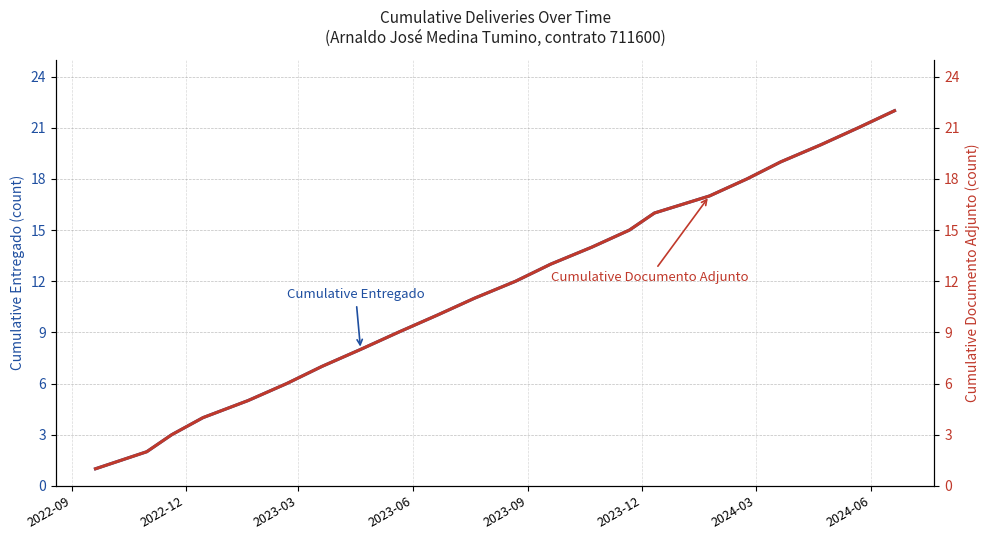

What is the average value of the Cumulative Entregado series?

12